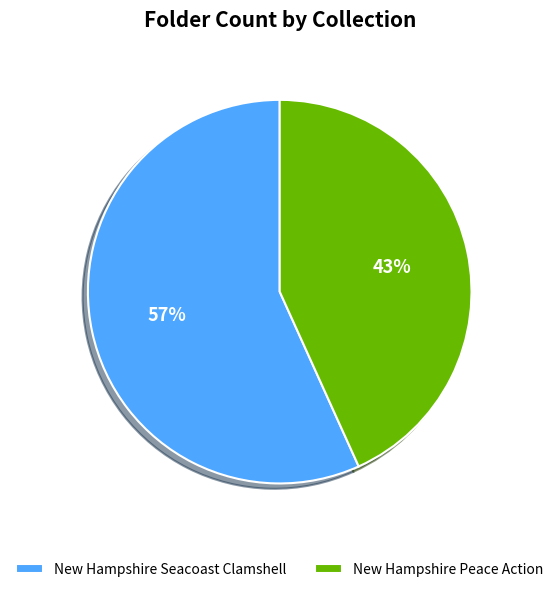

Is it true that New Hampshire Peace Action is 57% of the pie?

False